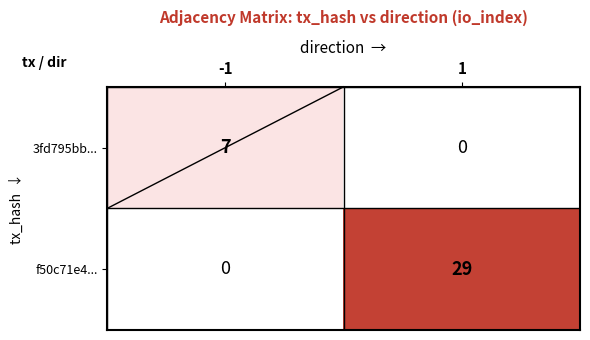

Reading right to left, transcribe all the data shown in this chart.

3fd795bb...: 1=0	-1=7
f50c71e4...: 1=29	-1=0